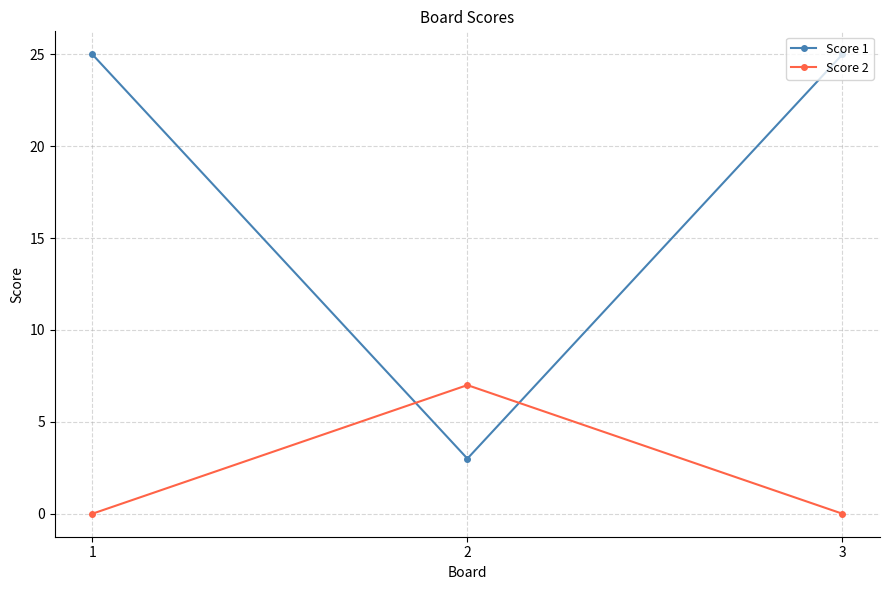

Reading left to right, transcribe all the data shown in this chart.

Score 1: 25	3	25
Score 2: 0	7	0